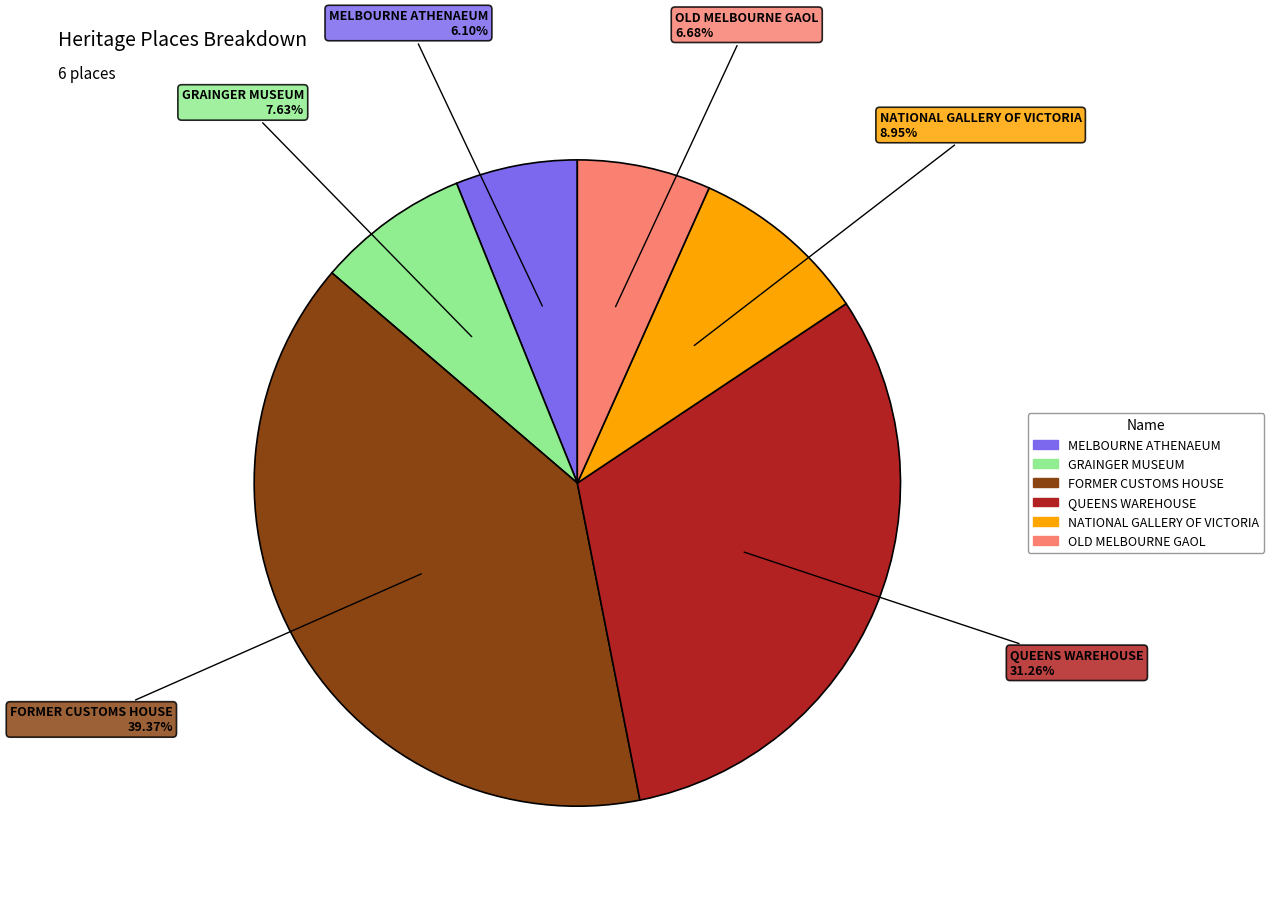

Combined, what portion of the pie is NATIONAL GALLERY OF VICTORIA and QUEENS WAREHOUSE?

40.2%